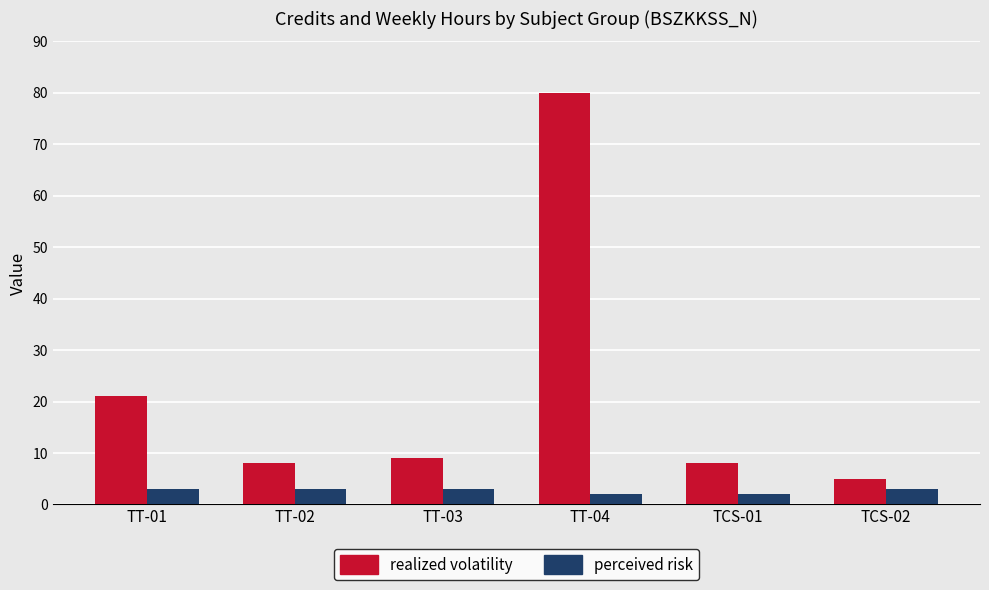

What is the label of the 5th bar from the left?

TCS-01